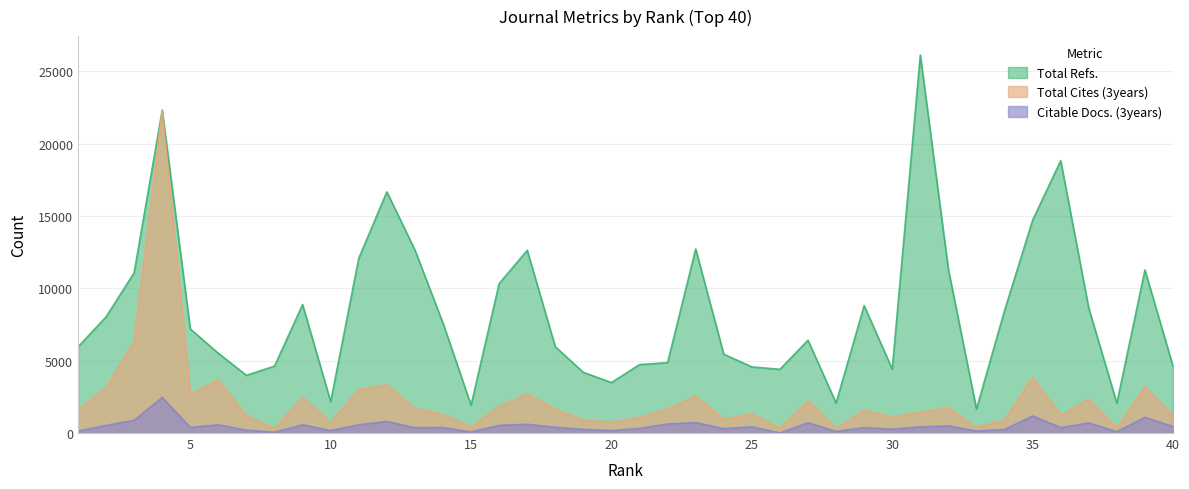

Which series changed the most between 11 and 36?

Total Refs.